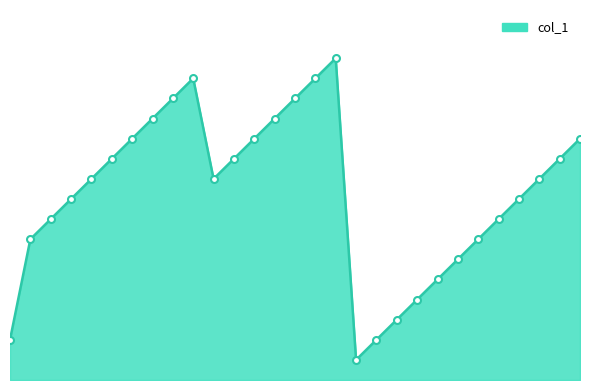

Does the chart display data point markers on the line(s)?

No